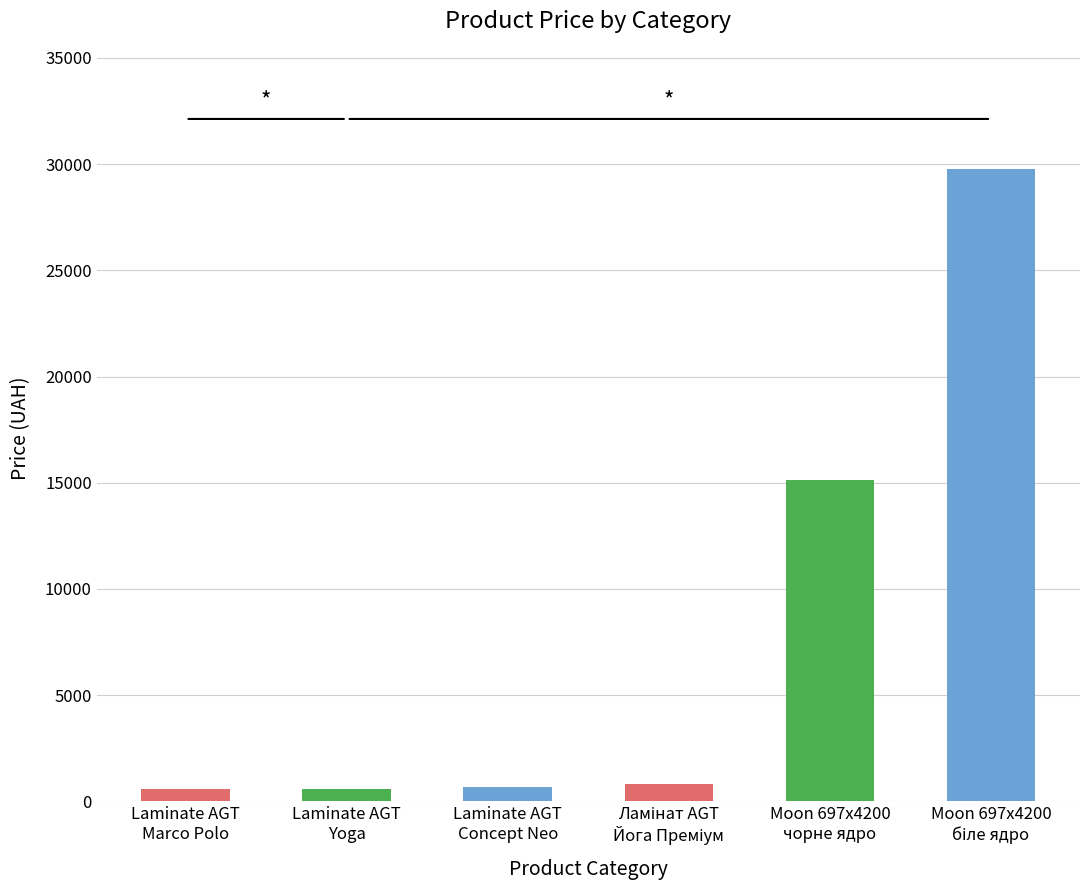

What is the minimum value shown in the chart?

589.9